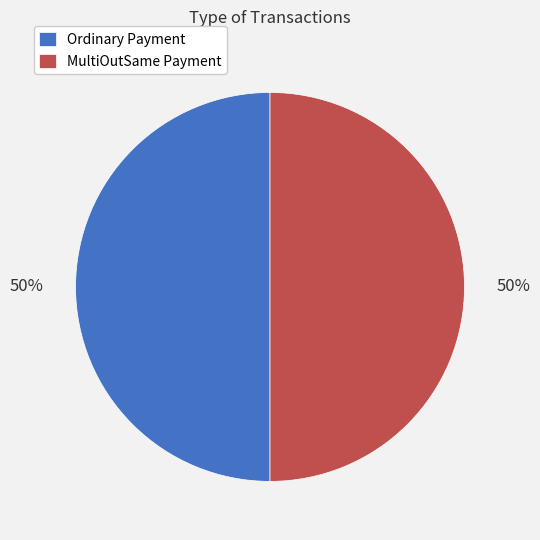

To the nearest percent, what portion does Ordinary Payment represent?

50%